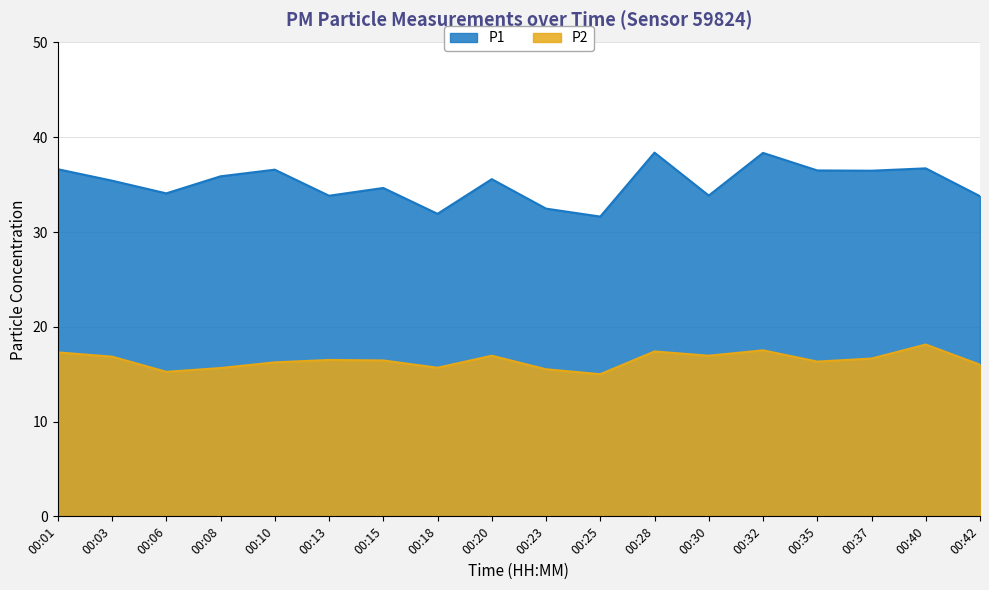

The P2 series shows 16.5 at 00:13. True or false?

True